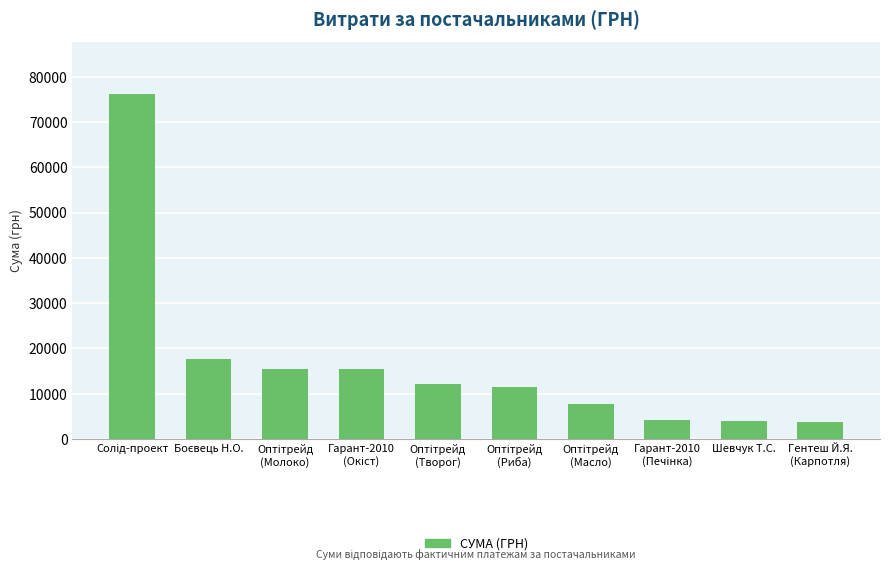

What is the difference between the second highest and second lowest values?

13777.0